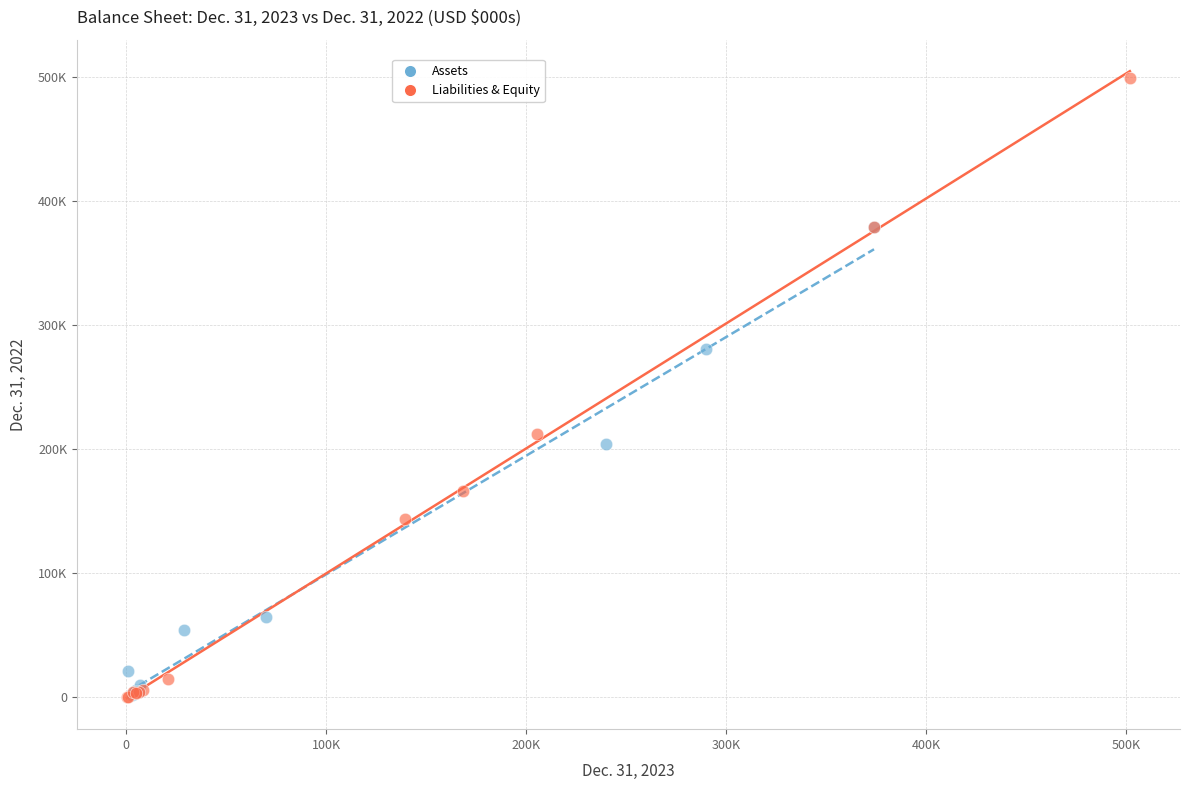

Which series has the widest spread of Y values?

Liabilities & Equity